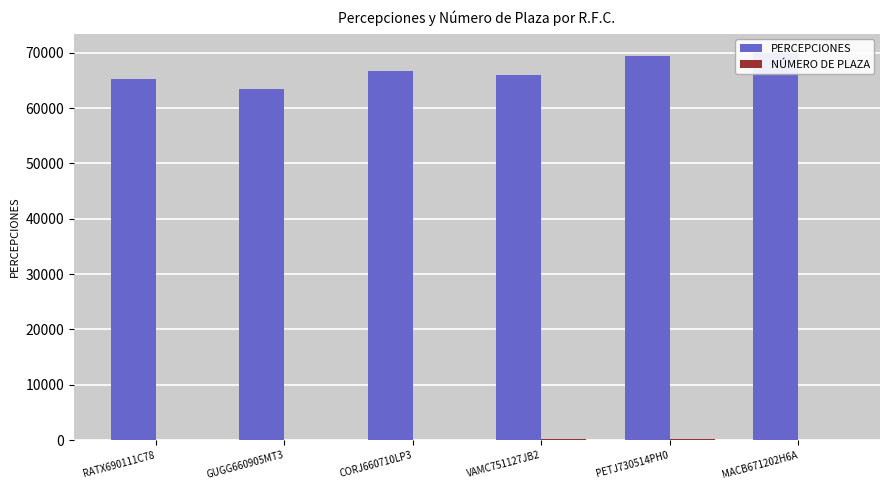

Rank the series by their maximum value, from lowest to highest.

NÚMERO DE PLAZA, PERCEPCIONES